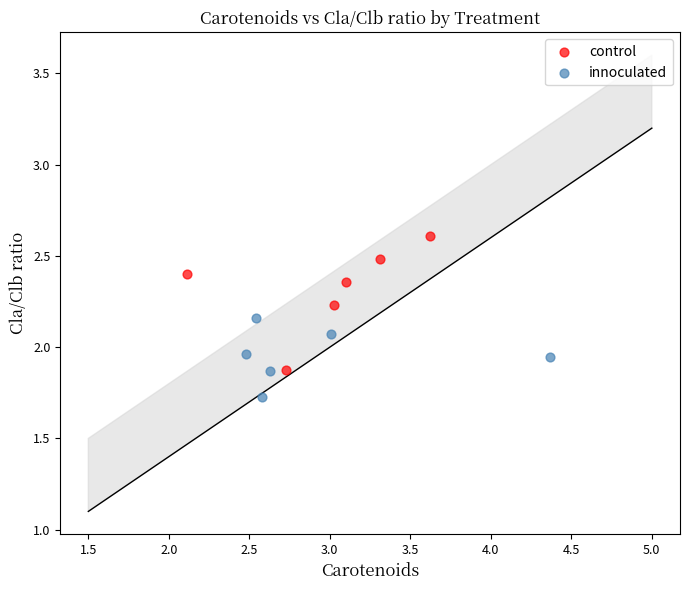

What are all the series names shown in the legend?

control, innoculated